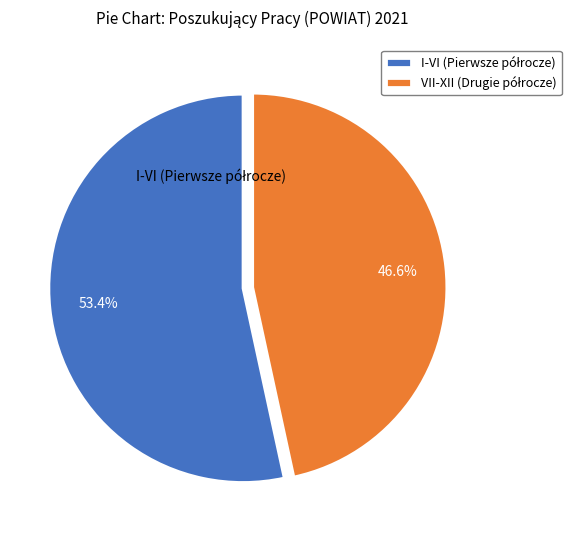

How many slices are in this pie chart?

2